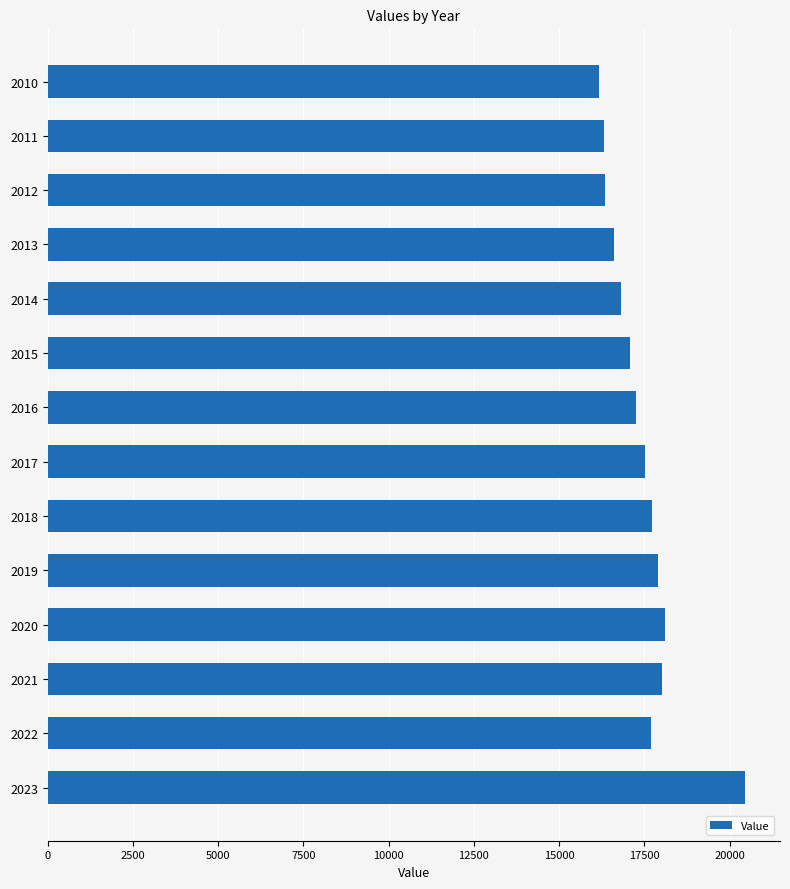

What is the value of the 14th bar from the top?

20457